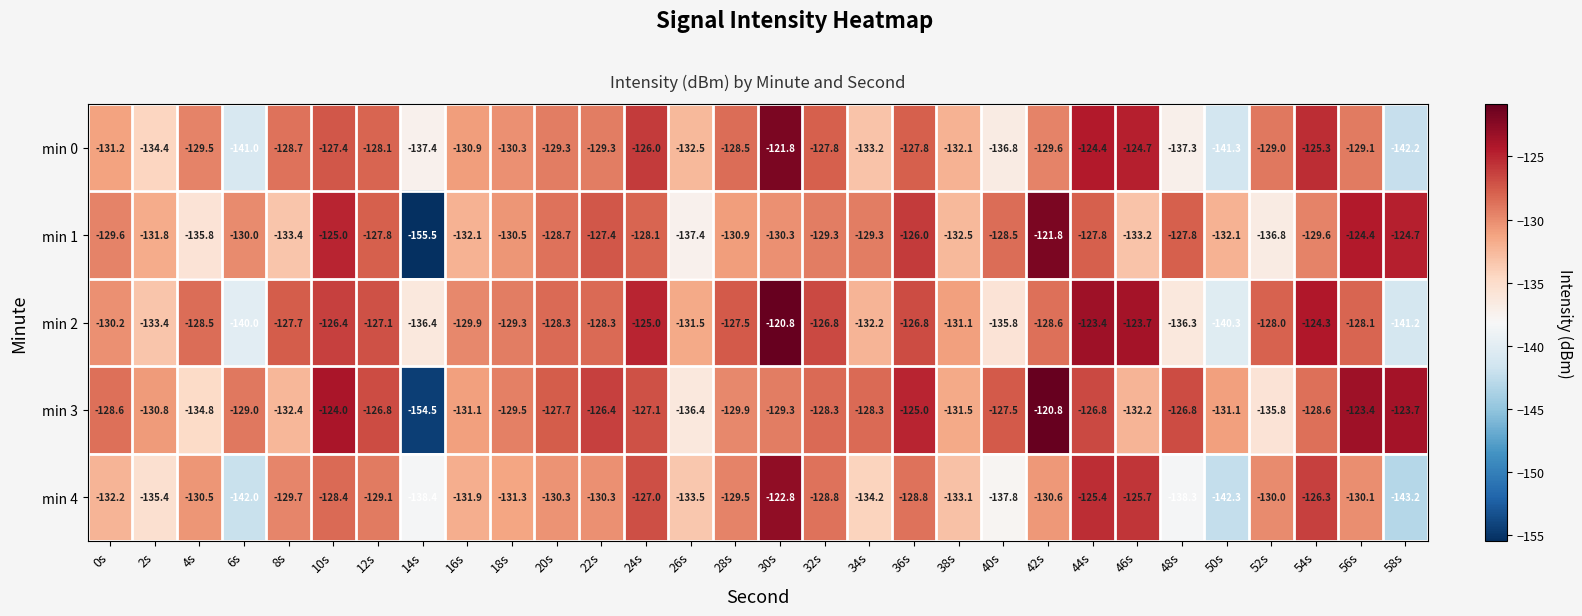

At which label does min 3 reach its peak?

42s